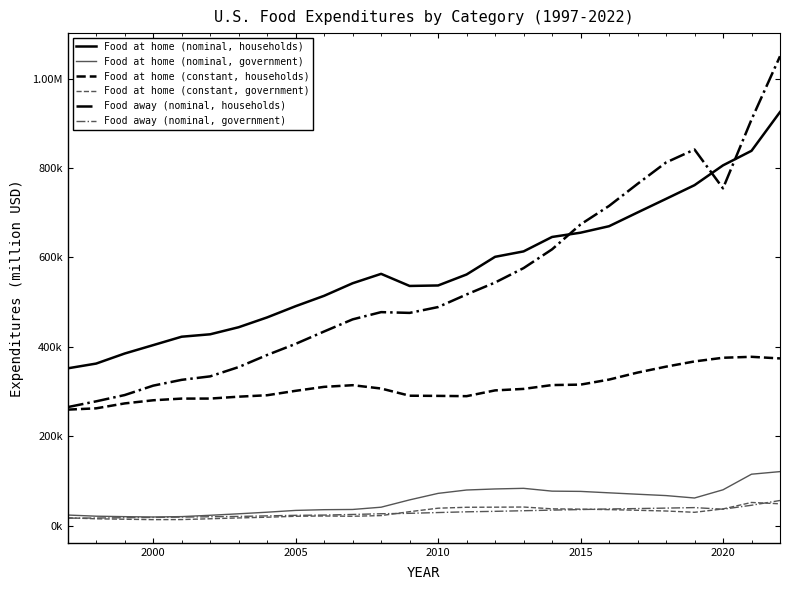

Does the chart have visible grid lines?

No